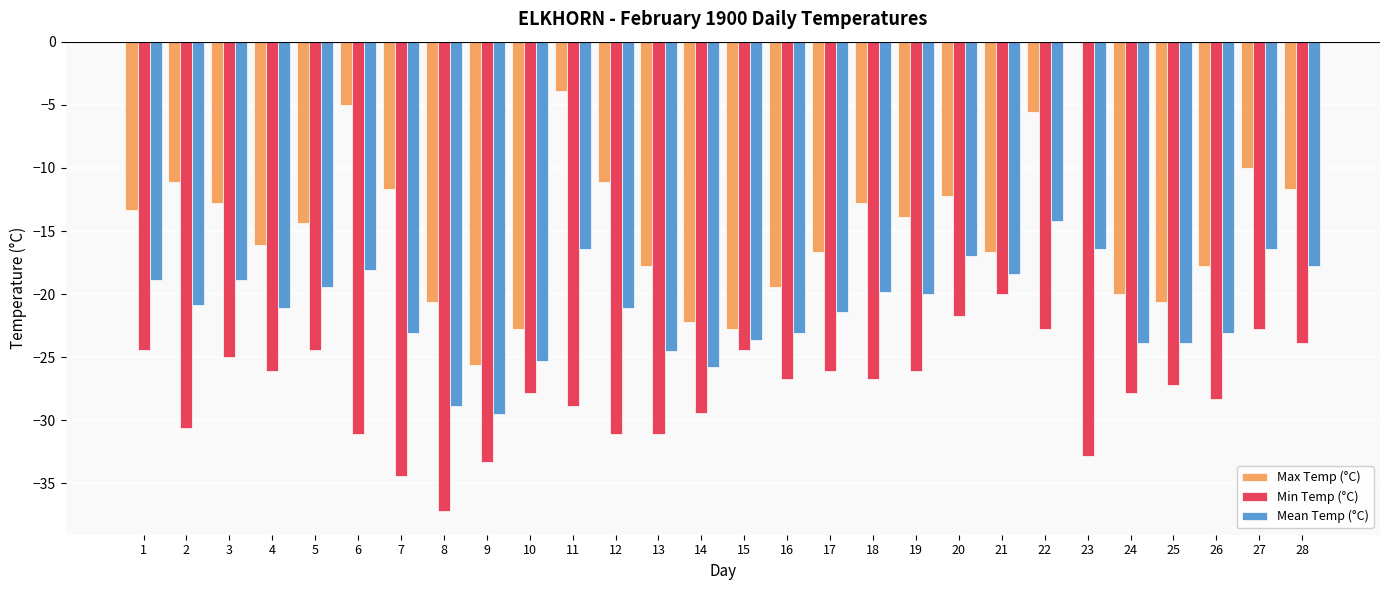

How many groups of bars are there?

28